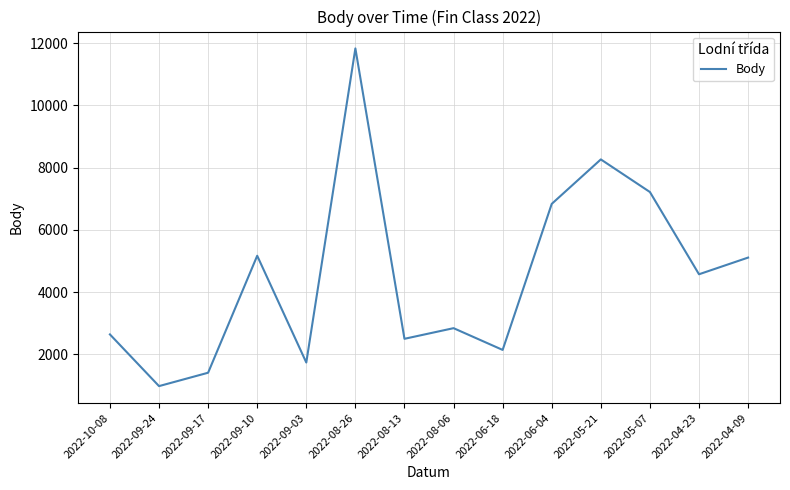

The value at 2022-08-13 is 2496. True or false?

True